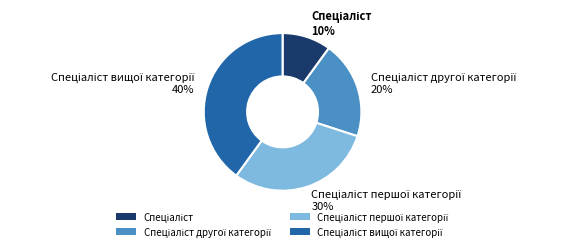

Is there a majority slice in this chart?

No